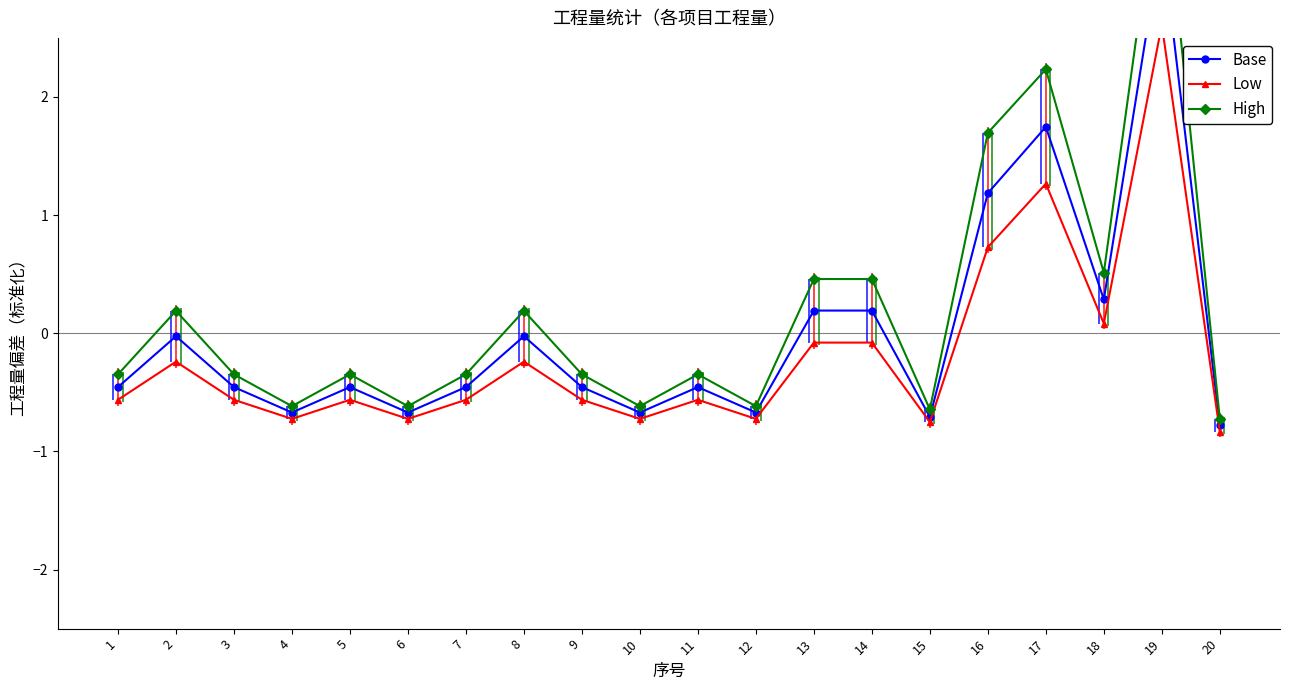

At which label is Base closest to 1?

16